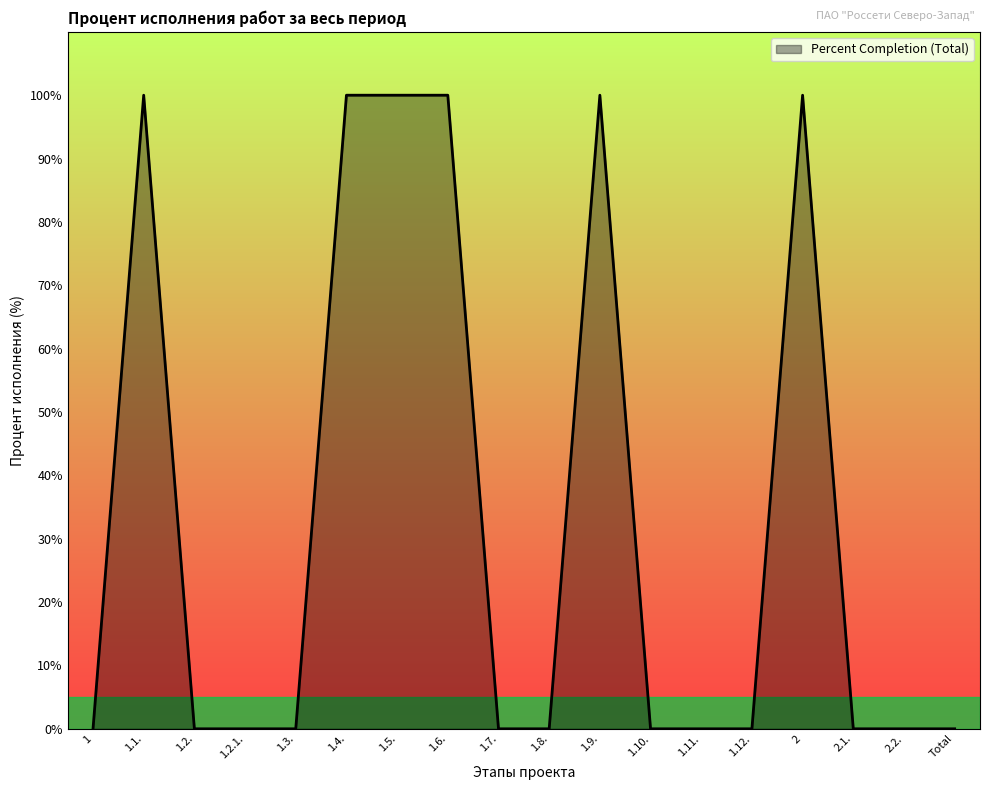

Is it true that the value at 1.8. is 0?

True